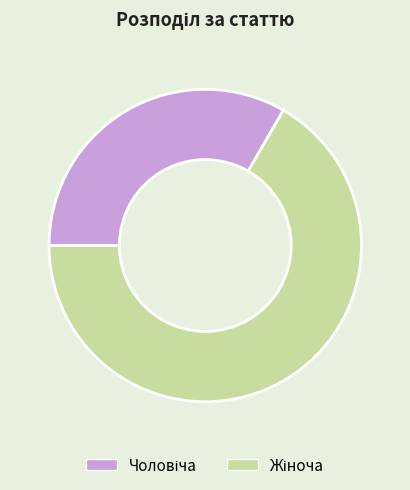

Is there a majority slice in this chart?

Yes